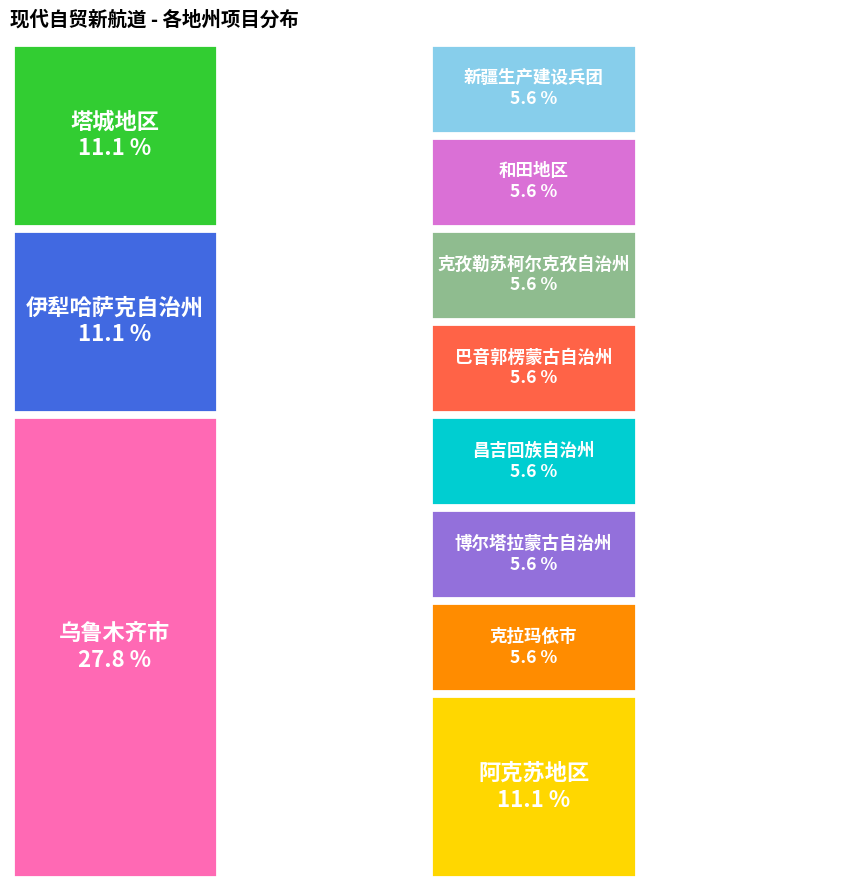

Rank the categories by value from lowest to highest.

克拉玛依市, 博尔塔拉蒙古自治州, 昌吉回族自治州, 巴音郭楞蒙古自治州, 克孜勒苏柯尔克孜自治州, 和田地区, 新疆生产建设兵团, 伊犁哈萨克自治州, 塔城地区, 阿克苏地区, 乌鲁木齐市